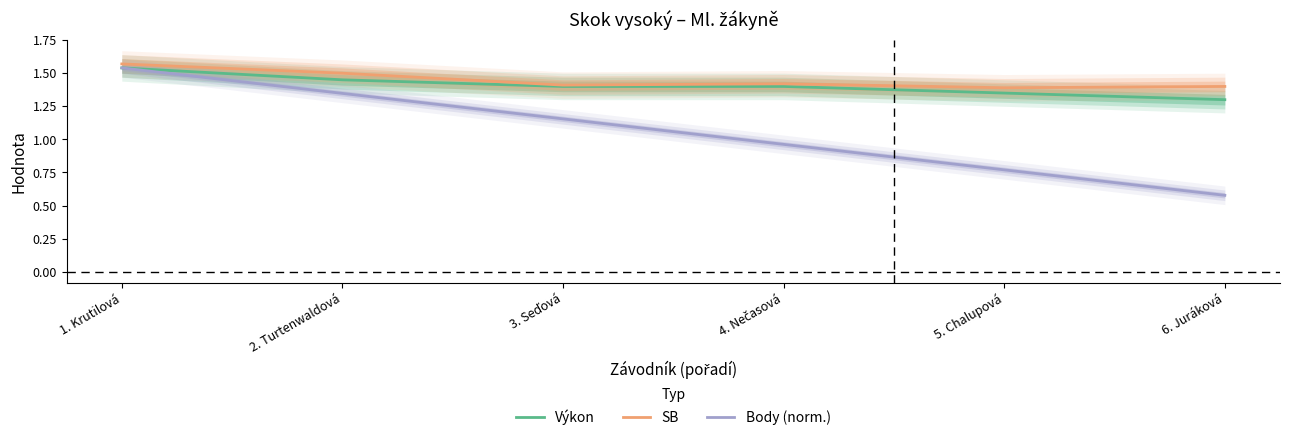

At how many categories does at least one series exceed 0?

6